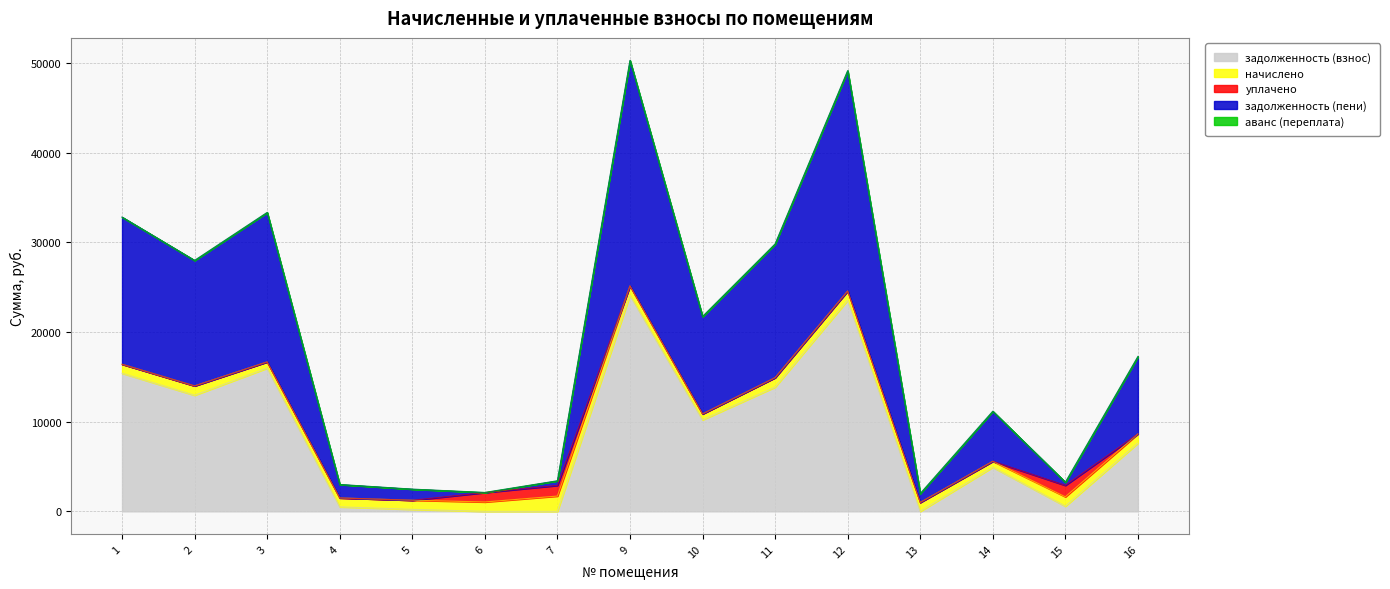

Rank the series at 2 from highest to lowest value.

задолженность (пени), задолженность (взнос), начислено, уплачено, аванс (переплата)